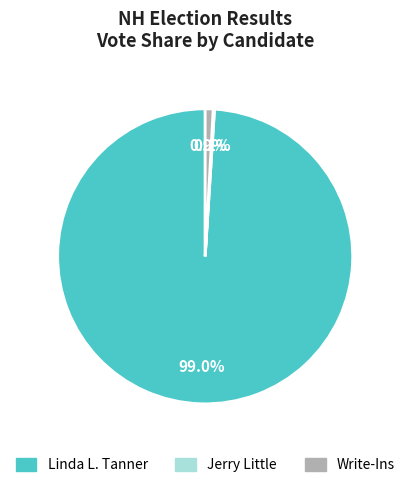

Is there any slice that represents more than half of the pie?

Yes